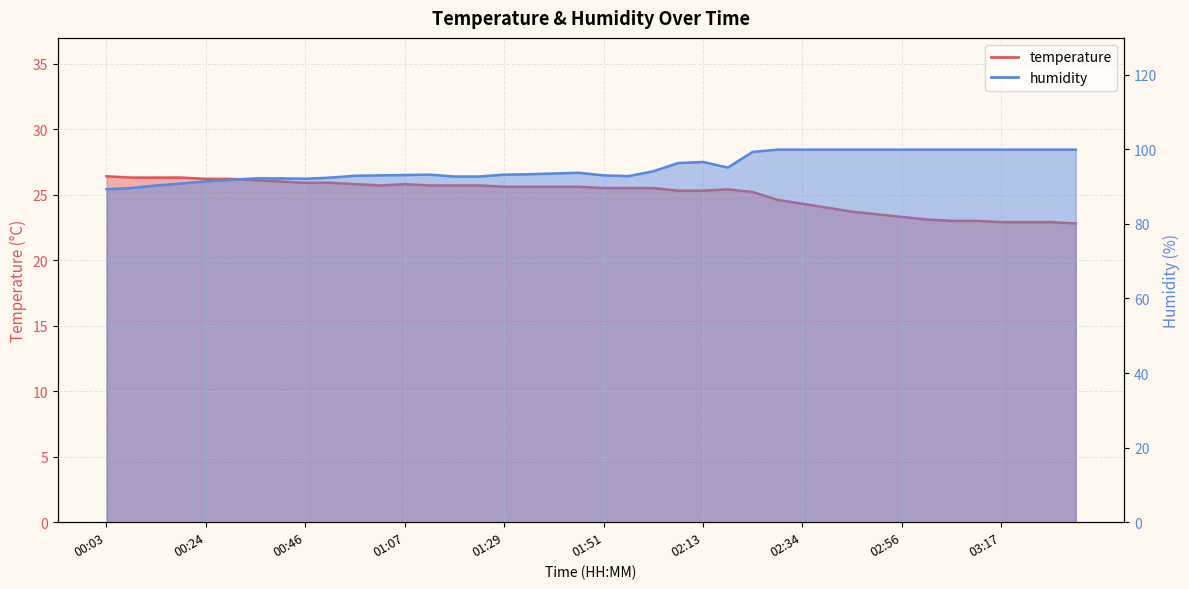

What is the difference between the maximum and minimum values in the temperature series?

3.6